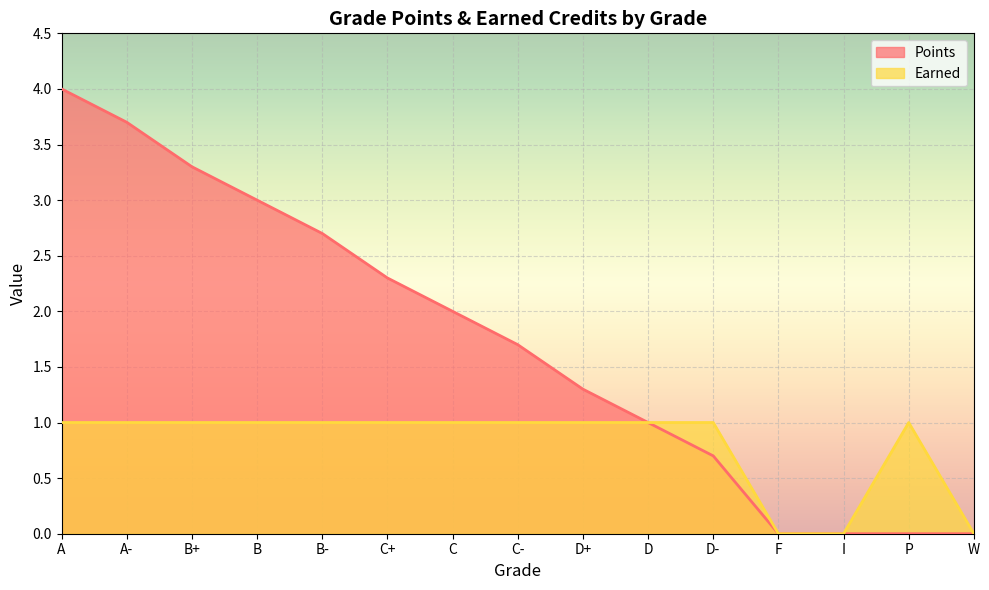

How many lines are shown in the chart?

2